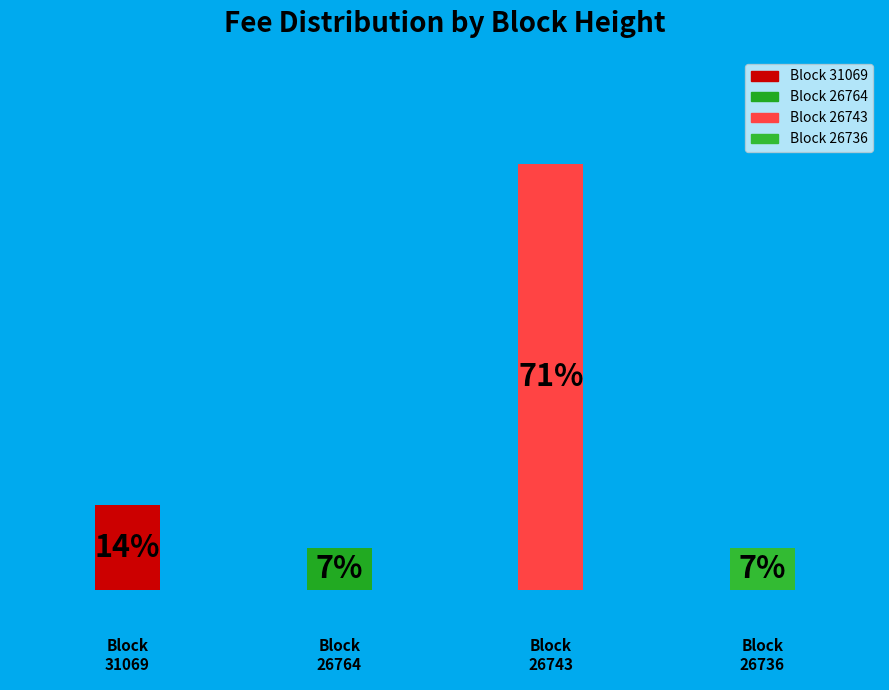

Is there a majority slice in this chart?

Yes